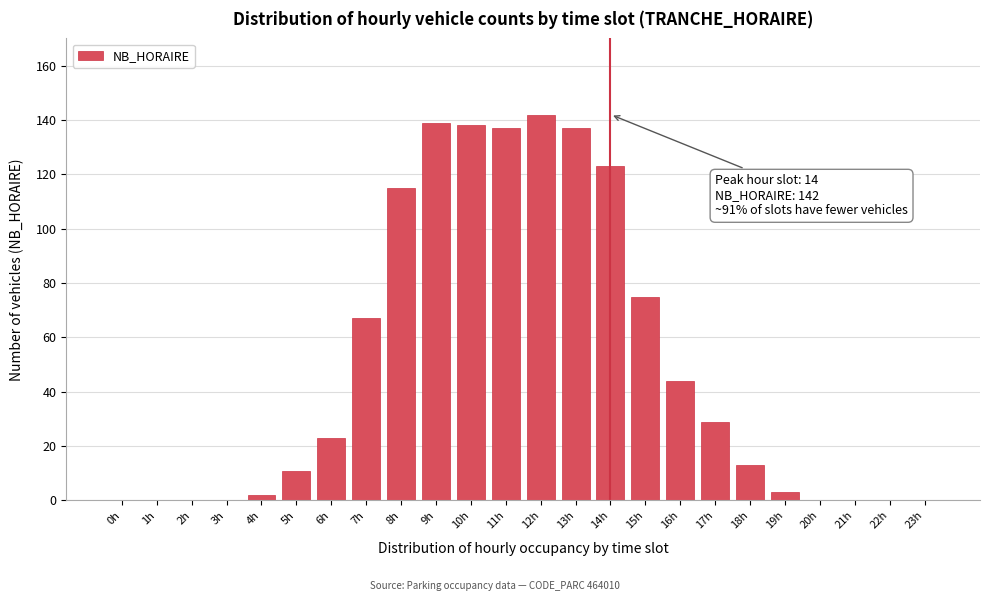

Reading right to left, transcribe all the data shown in this chart.

23h=0	22h=0	21h=0	20h=0	19h=3	18h=13	17h=29	16h=44	15h=75	14h=123	13h=137	12h=142	11h=137	10h=138	9h=139	8h=115	7h=67	6h=23	5h=11	4h=2	3h=0	2h=0	1h=0	0h=0